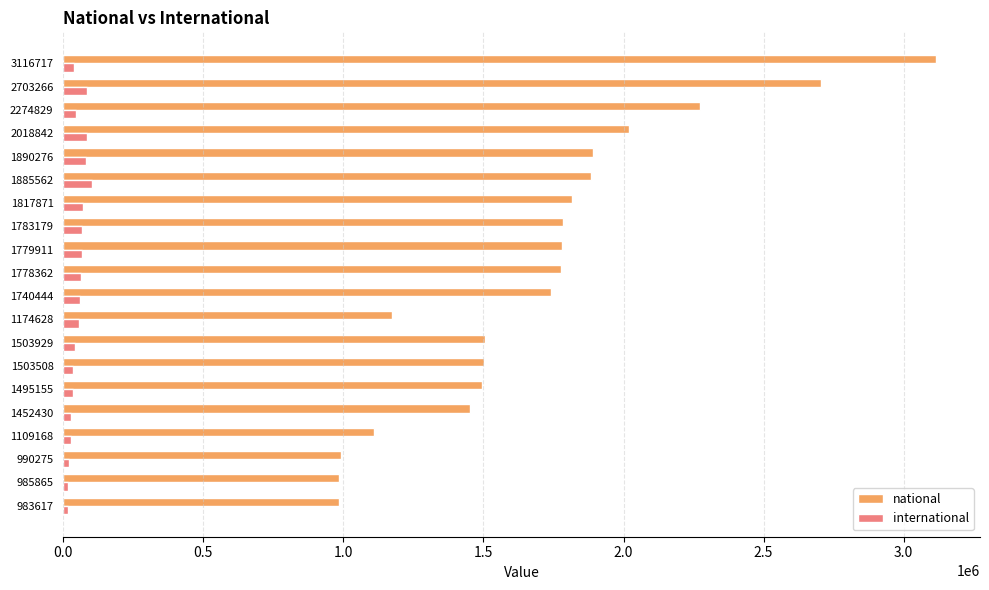

At which category is the sum across all series the highest?

3116717